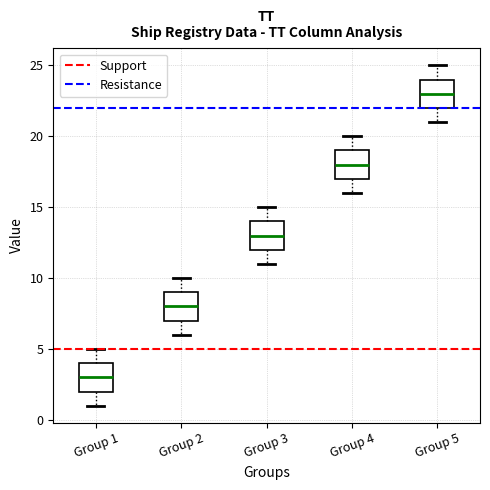

Which box's median line is the highest?

Group 5